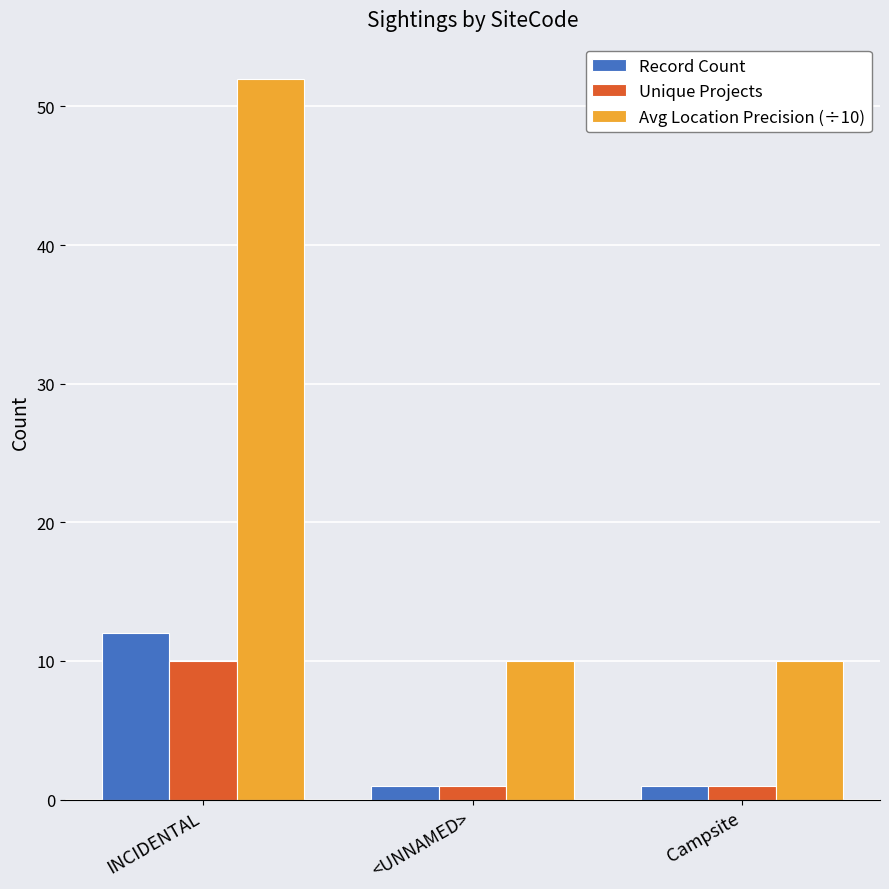

Count the Avg Location Precision (÷10) values in the range 10 to 52.

3